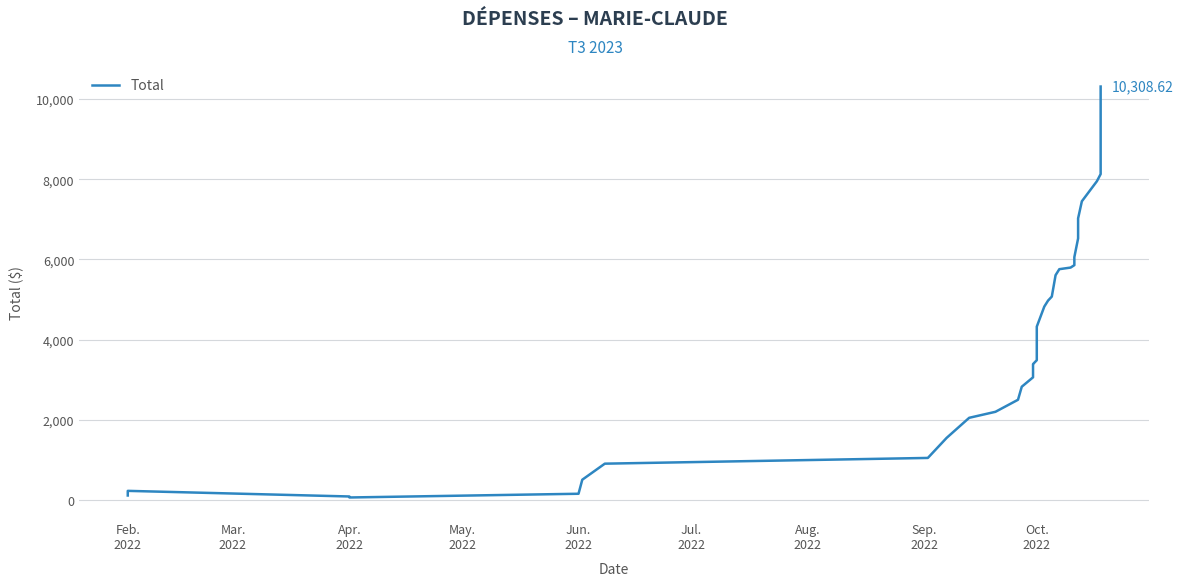

What is the difference between the second highest and minimum values?

8061.4